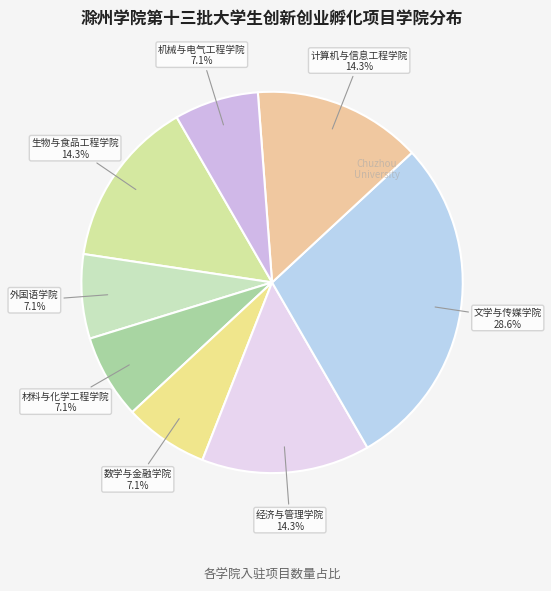

Approximately how many times larger is the value at 外国语学院 compared to 计算机与信息工程学院?

0.5